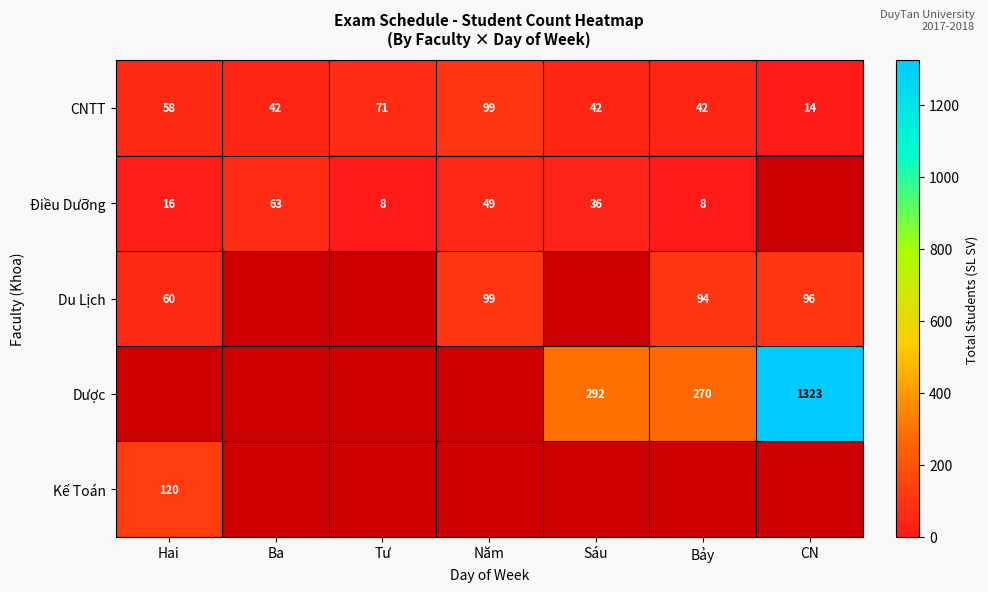

The CNTT series shows 89 at Hai. True or false?

False